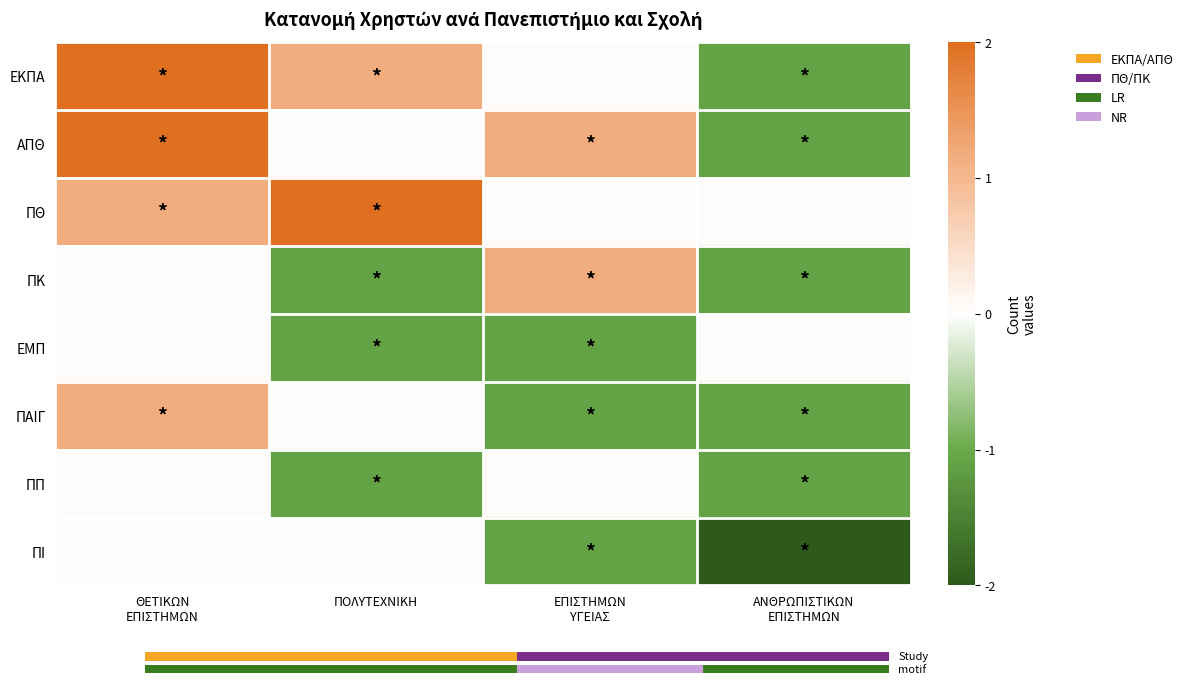

Reading left to right, extract all data points from this chart.

ΕΚΠΑ: ΘΕΤΙΚΩΝ
ΕΠΙΣΤΗΜΩΝ=2.0	ΠΟΛΥΤΕΧΝΙΚΗ=1.2	ΕΠΙΣΤΗΜΩΝ
ΥΓΕΙΑΣ=0.0	ΑΝΘΡΩΠΙΣΤΙΚΩΝ
ΕΠΙΣΤΗΜΩΝ=-1.1
ΑΠΘ: ΘΕΤΙΚΩΝ
ΕΠΙΣΤΗΜΩΝ=2.0	ΠΟΛΥΤΕΧΝΙΚΗ=0.0	ΕΠΙΣΤΗΜΩΝ
ΥΓΕΙΑΣ=1.2	ΑΝΘΡΩΠΙΣΤΙΚΩΝ
ΕΠΙΣΤΗΜΩΝ=-1.1
ΠΘ: ΘΕΤΙΚΩΝ
ΕΠΙΣΤΗΜΩΝ=1.2	ΠΟΛΥΤΕΧΝΙΚΗ=2.0	ΕΠΙΣΤΗΜΩΝ
ΥΓΕΙΑΣ=0.0	ΑΝΘΡΩΠΙΣΤΙΚΩΝ
ΕΠΙΣΤΗΜΩΝ=0.0
ΠΚ: ΘΕΤΙΚΩΝ
ΕΠΙΣΤΗΜΩΝ=0.0	ΠΟΛΥΤΕΧΝΙΚΗ=-1.1	ΕΠΙΣΤΗΜΩΝ
ΥΓΕΙΑΣ=1.2	ΑΝΘΡΩΠΙΣΤΙΚΩΝ
ΕΠΙΣΤΗΜΩΝ=-1.1
ΕΜΠ: ΘΕΤΙΚΩΝ
ΕΠΙΣΤΗΜΩΝ=0.0	ΠΟΛΥΤΕΧΝΙΚΗ=-1.1	ΕΠΙΣΤΗΜΩΝ
ΥΓΕΙΑΣ=-1.1	ΑΝΘΡΩΠΙΣΤΙΚΩΝ
ΕΠΙΣΤΗΜΩΝ=0.0
ΠΑΙΓ: ΘΕΤΙΚΩΝ
ΕΠΙΣΤΗΜΩΝ=1.2	ΠΟΛΥΤΕΧΝΙΚΗ=0.0	ΕΠΙΣΤΗΜΩΝ
ΥΓΕΙΑΣ=-1.1	ΑΝΘΡΩΠΙΣΤΙΚΩΝ
ΕΠΙΣΤΗΜΩΝ=-1.1
ΠΠ: ΘΕΤΙΚΩΝ
ΕΠΙΣΤΗΜΩΝ=0.0	ΠΟΛΥΤΕΧΝΙΚΗ=-1.1	ΕΠΙΣΤΗΜΩΝ
ΥΓΕΙΑΣ=0.0	ΑΝΘΡΩΠΙΣΤΙΚΩΝ
ΕΠΙΣΤΗΜΩΝ=-1.1
ΠΙ: ΘΕΤΙΚΩΝ
ΕΠΙΣΤΗΜΩΝ=0.0	ΠΟΛΥΤΕΧΝΙΚΗ=0.0	ΕΠΙΣΤΗΜΩΝ
ΥΓΕΙΑΣ=-1.1	ΑΝΘΡΩΠΙΣΤΙΚΩΝ
ΕΠΙΣΤΗΜΩΝ=-2.0